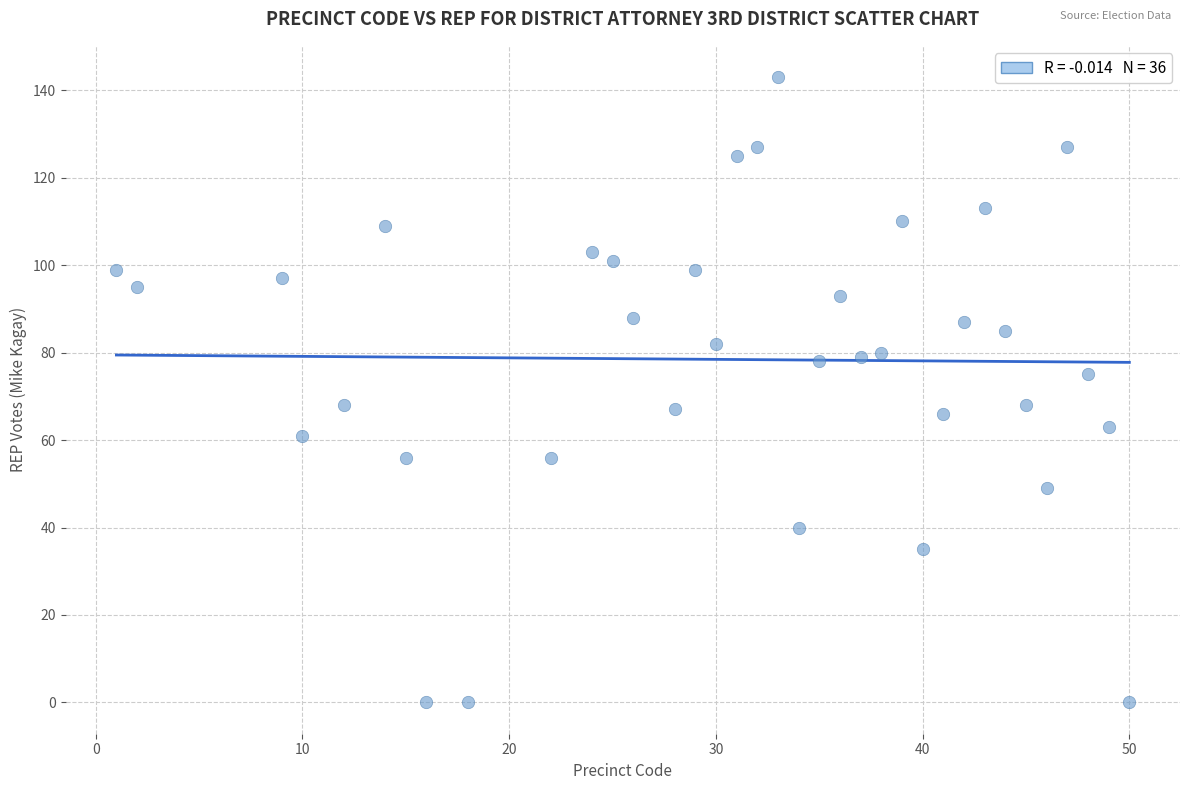

What is the range of X values (max minus min)?

49